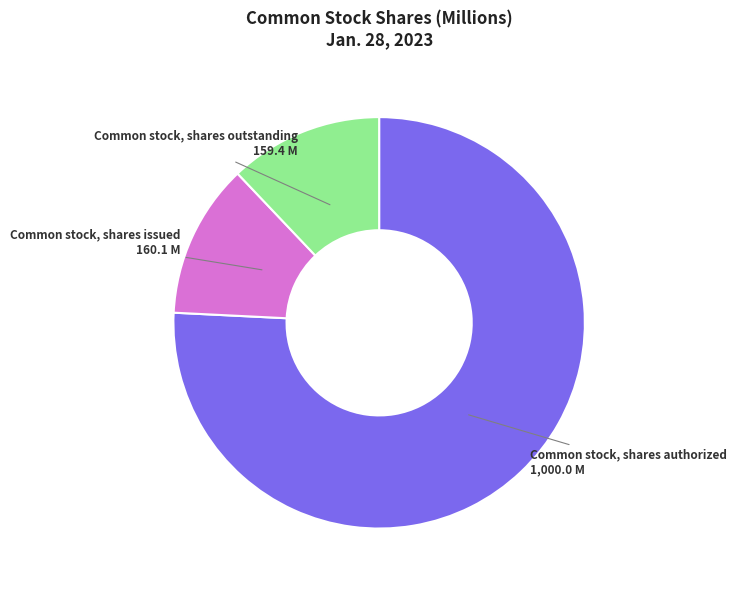

Does any single category account for the majority?

Yes